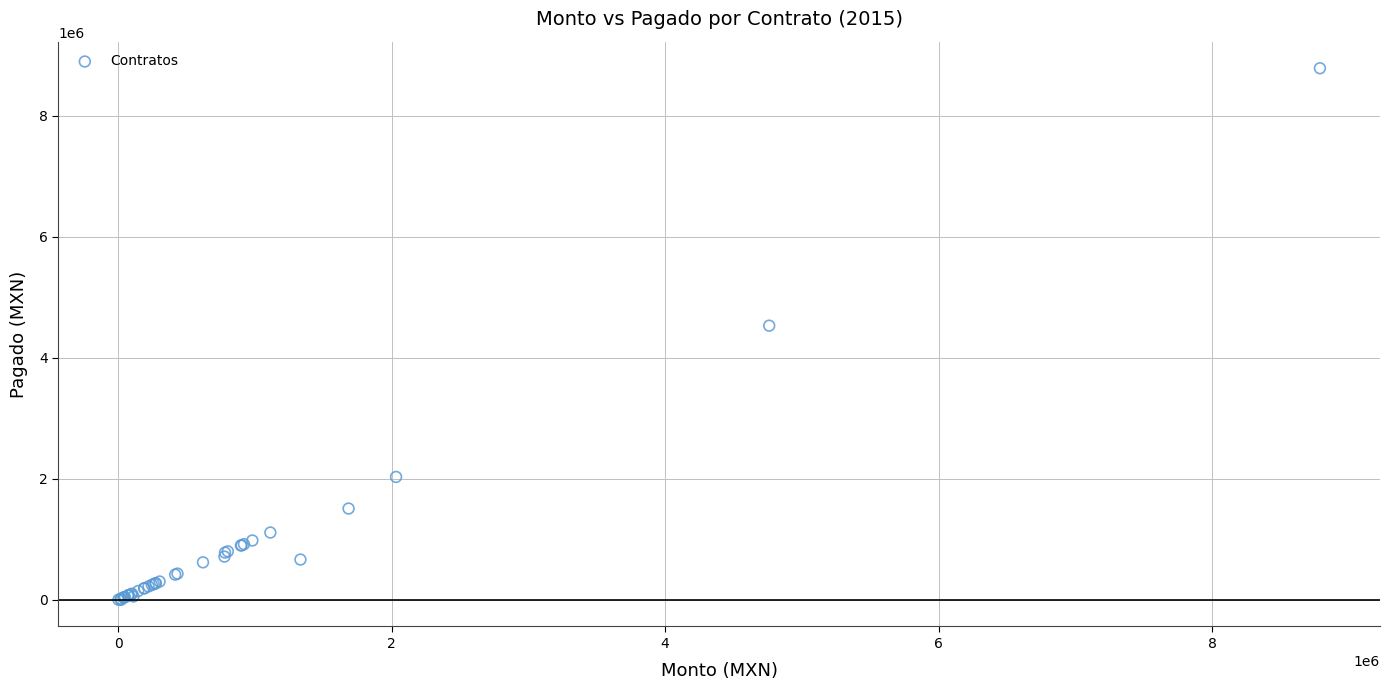

What Y value in the scatter plot is closest to 4394446?

4533345.2